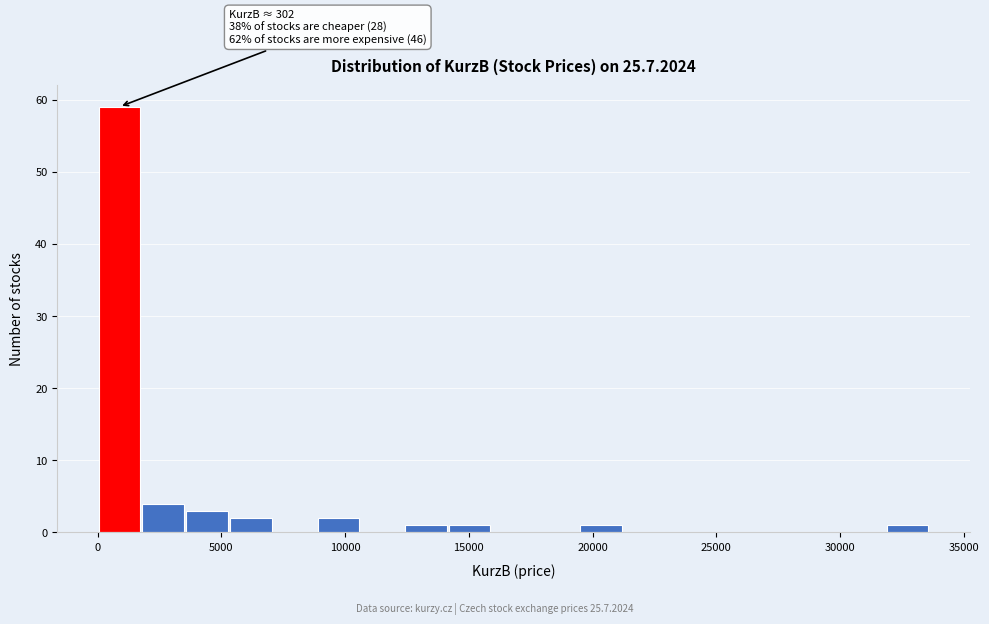

Around what value on the x-axis is the tallest bar? Give the approximate position of its centre, as read against the axis.

1000